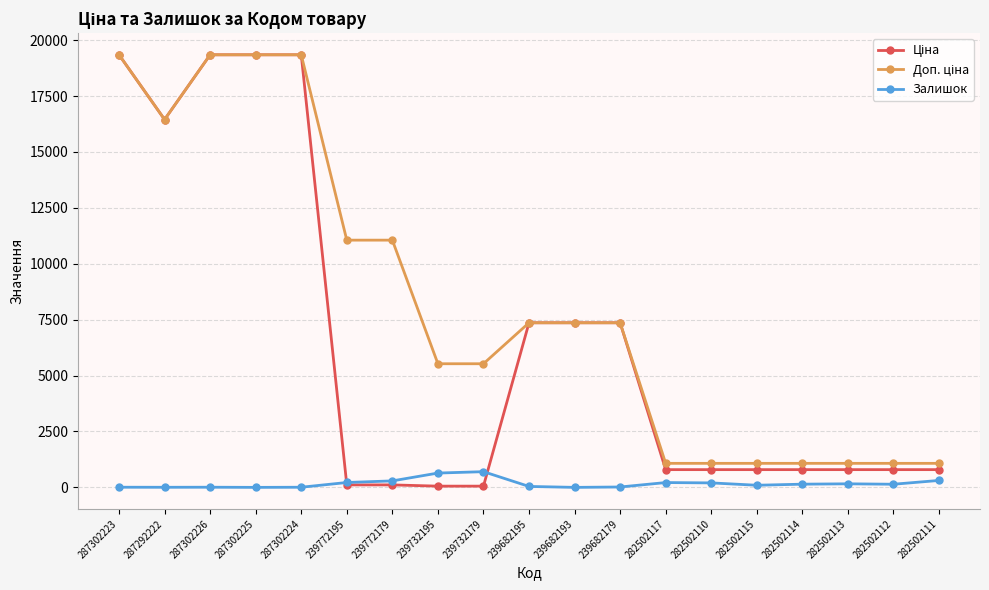

What is the label of the 4th point from the right?

282502114